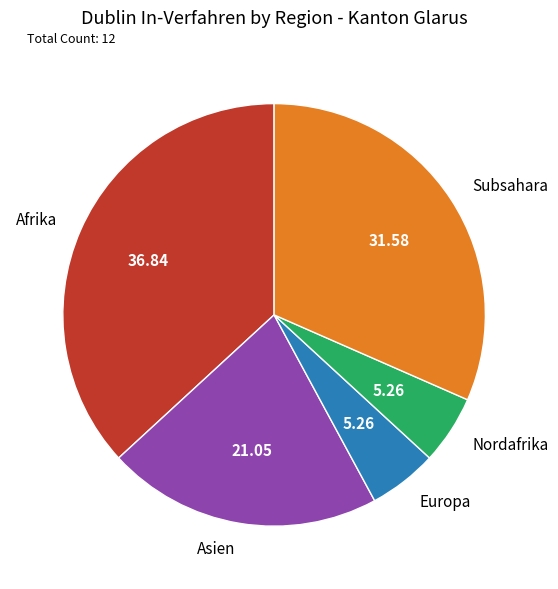

Do Europa and Asien together represent more than half of the pie?

No